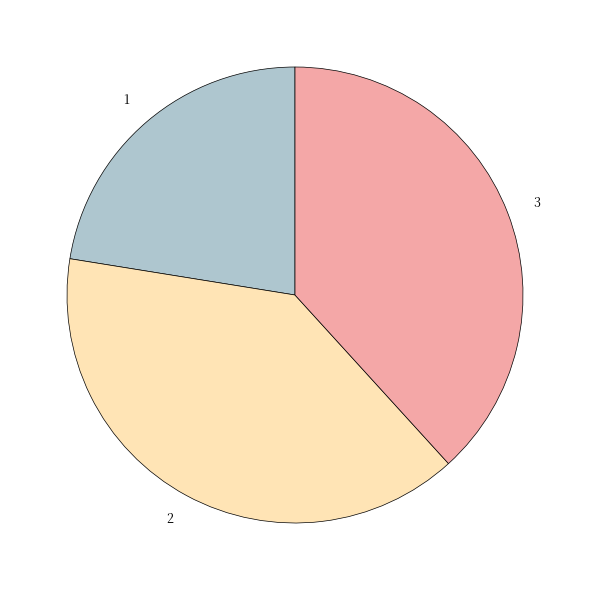

Count the number of slices in the pie.

3